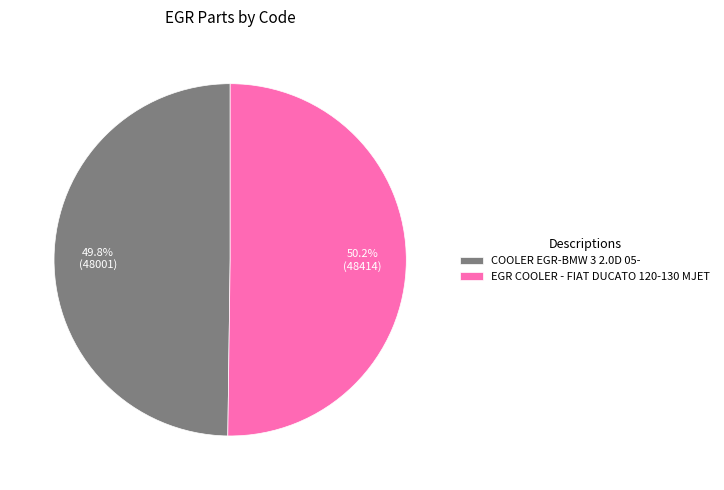

Approximately how many times larger is the value at COOLER EGR-BMW 3 2.0D 05- compared to EGR COOLER - FIAT DUCATO 120-130 MJET?

1.0